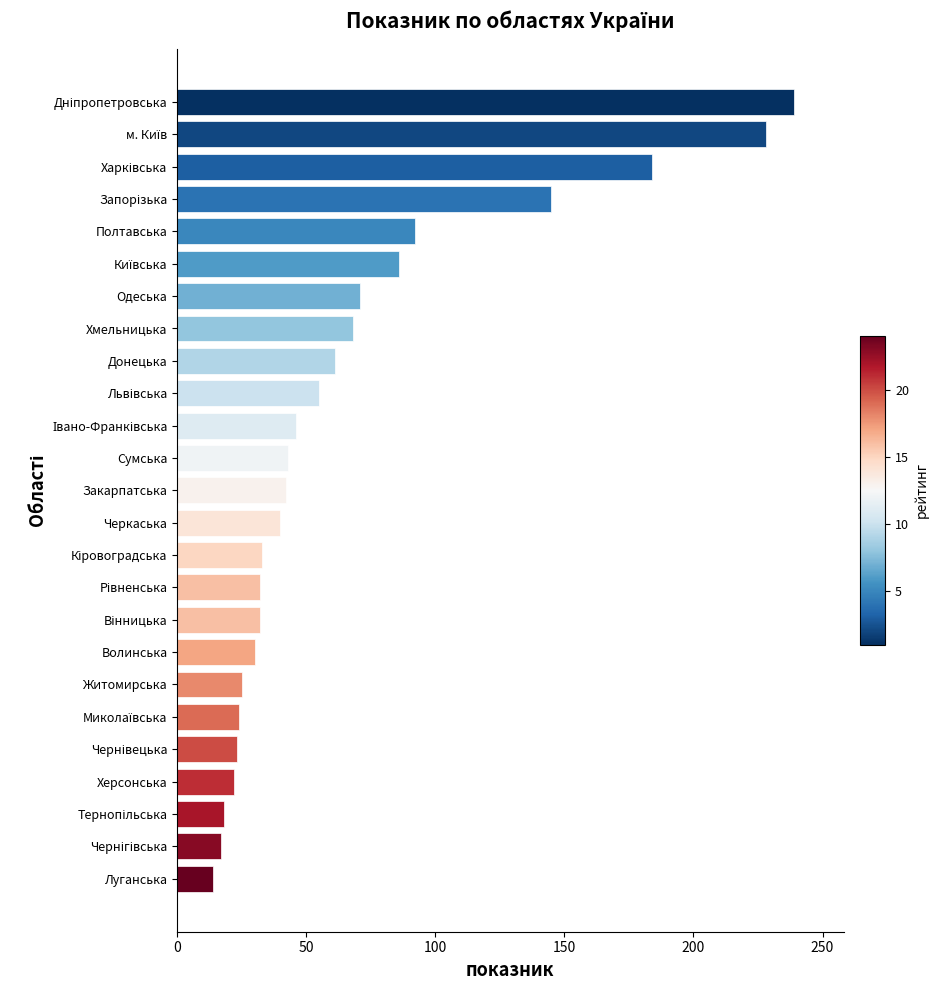

True or false: the data shows 25 at Луганська.

False